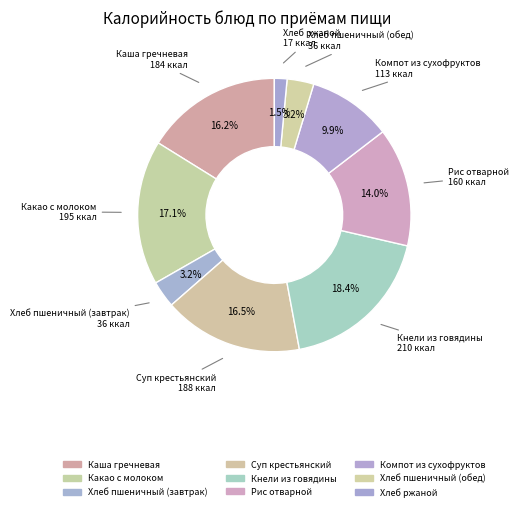

Which slice is the smallest?

Хлеб ржаной